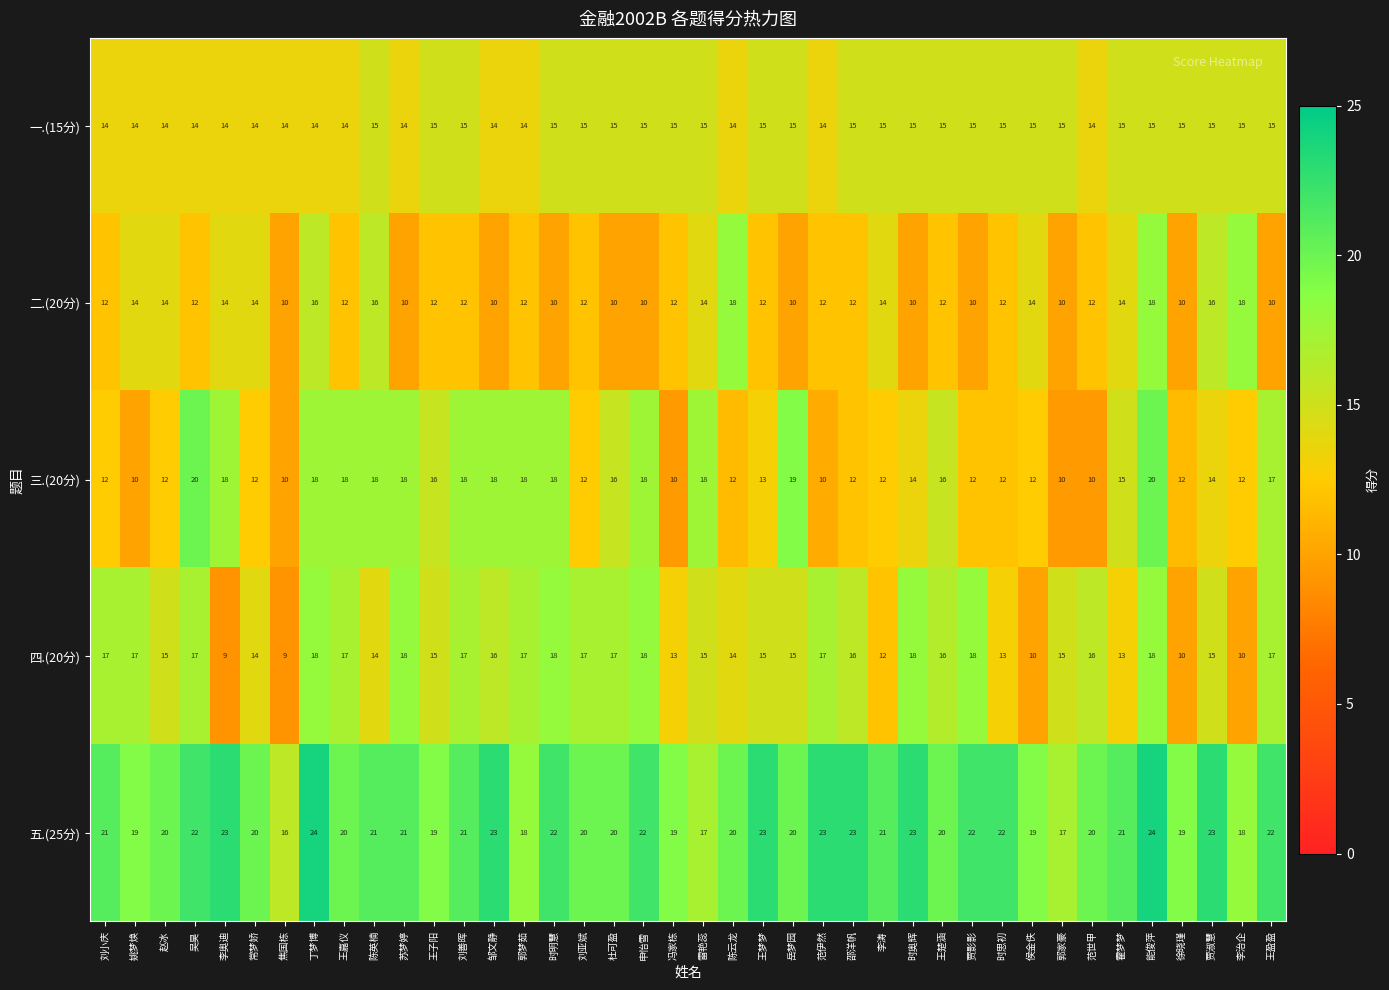

What is the difference between the maximum and second lowest values in the 二.(20分) series?

8